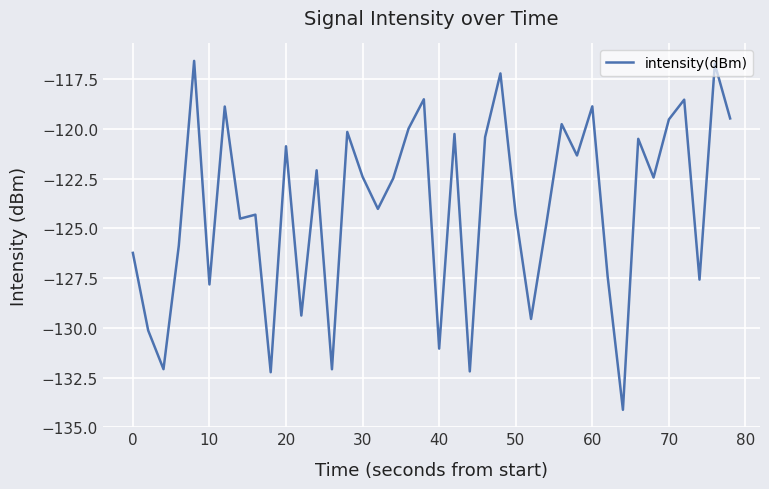

What is the difference between the second highest and minimum values?

17.4